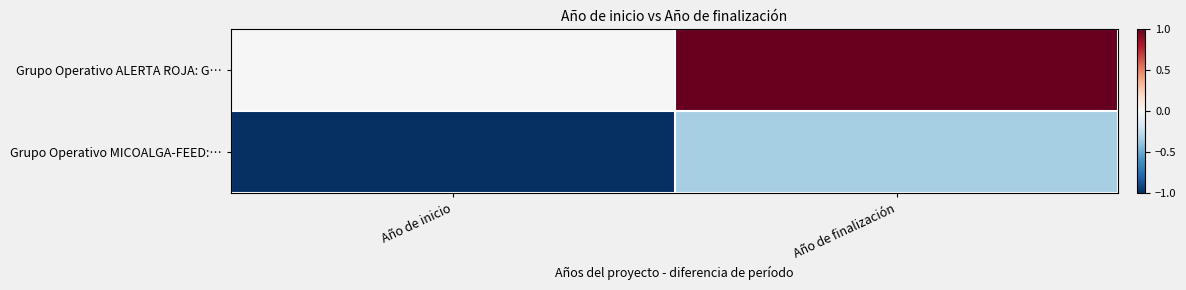

At which category is the sum across all series the highest?

Año de finalización